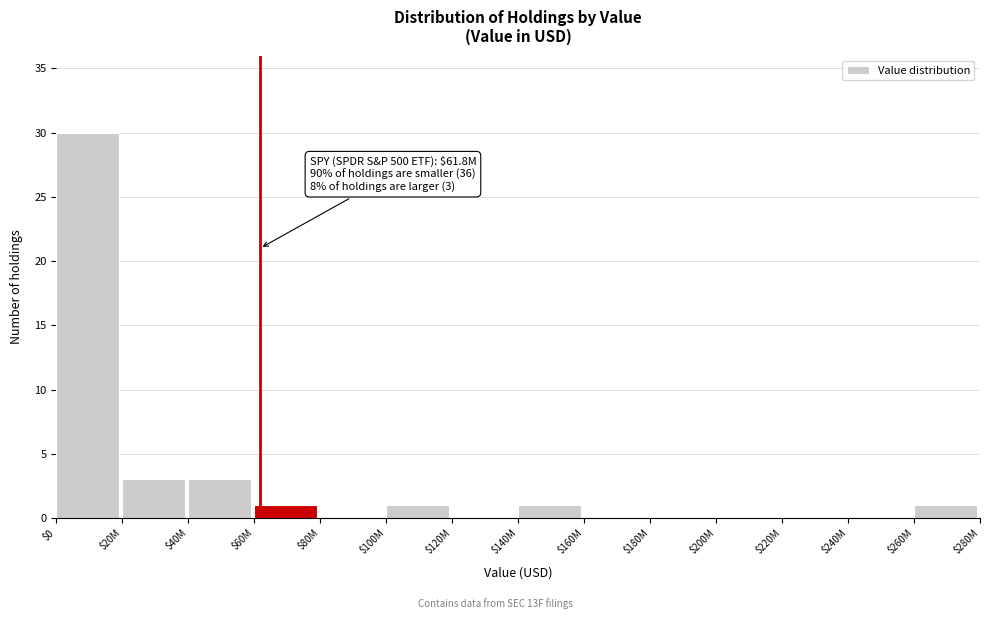

Is it true that the value at $120M is 0?

True